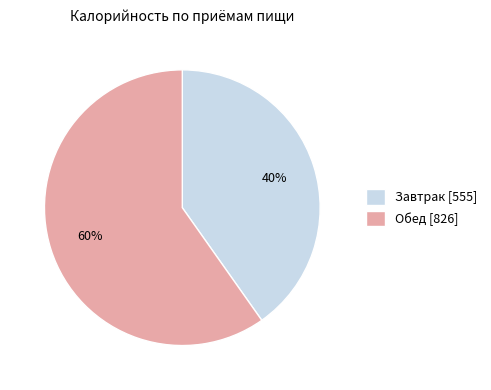

How many slices are in this pie chart?

2